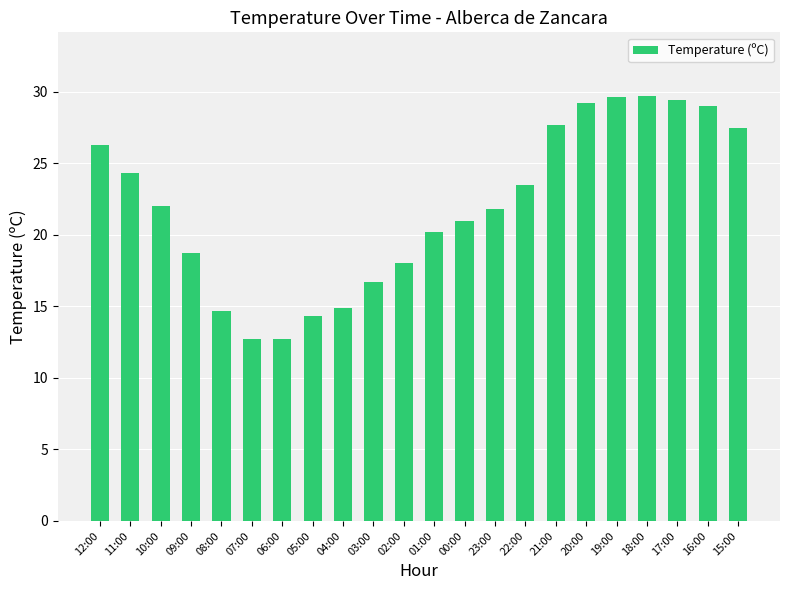

What is the smallest value displayed?

12.7